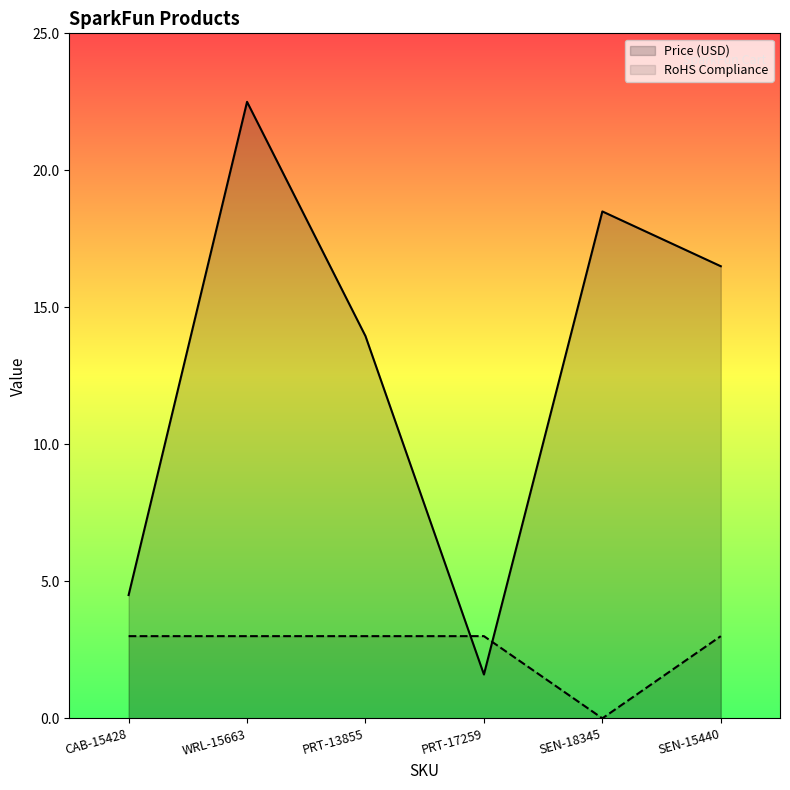

Does the chart have visible grid lines?

No